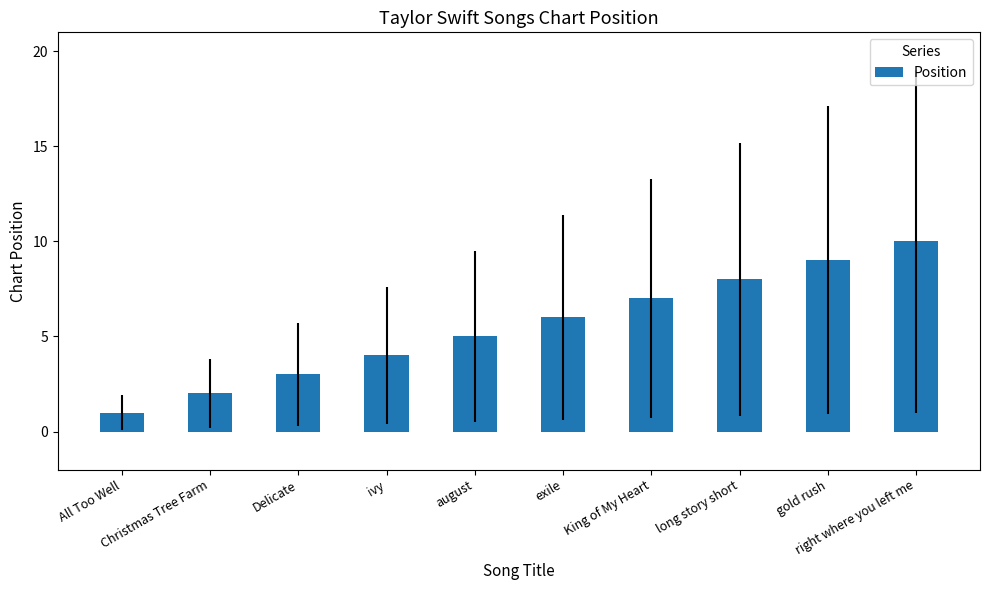

How many data points are less than 6?

5